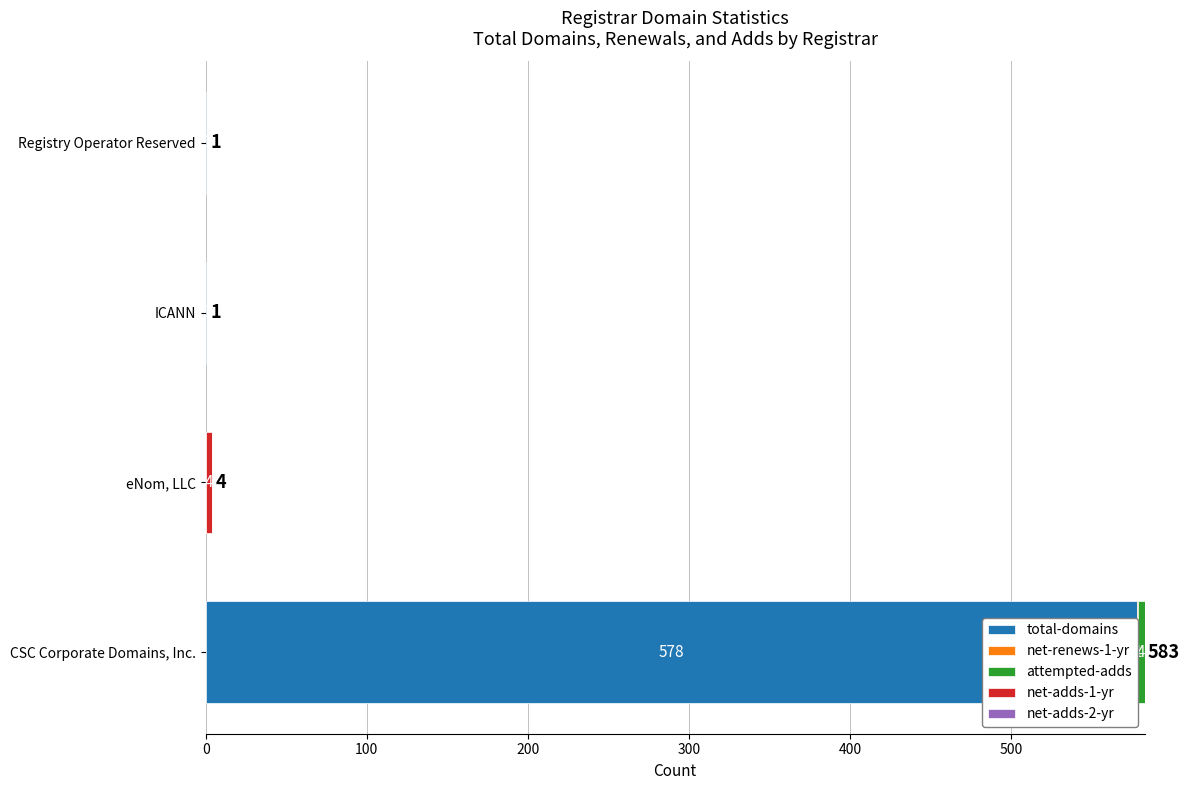

Reading left to right, what are all the values shown in this chart?

total-domains: 578.0	0.0	1.0	1.0
net-renews-1-yr: 1.0	0.0	0.0	0.0
attempted-adds: 4.0	0.0	0.0	0.0
net-adds-1-yr: 0.0	4.0	0.0	0.0
net-adds-2-yr: 0.6	0.6	0.6	0.6